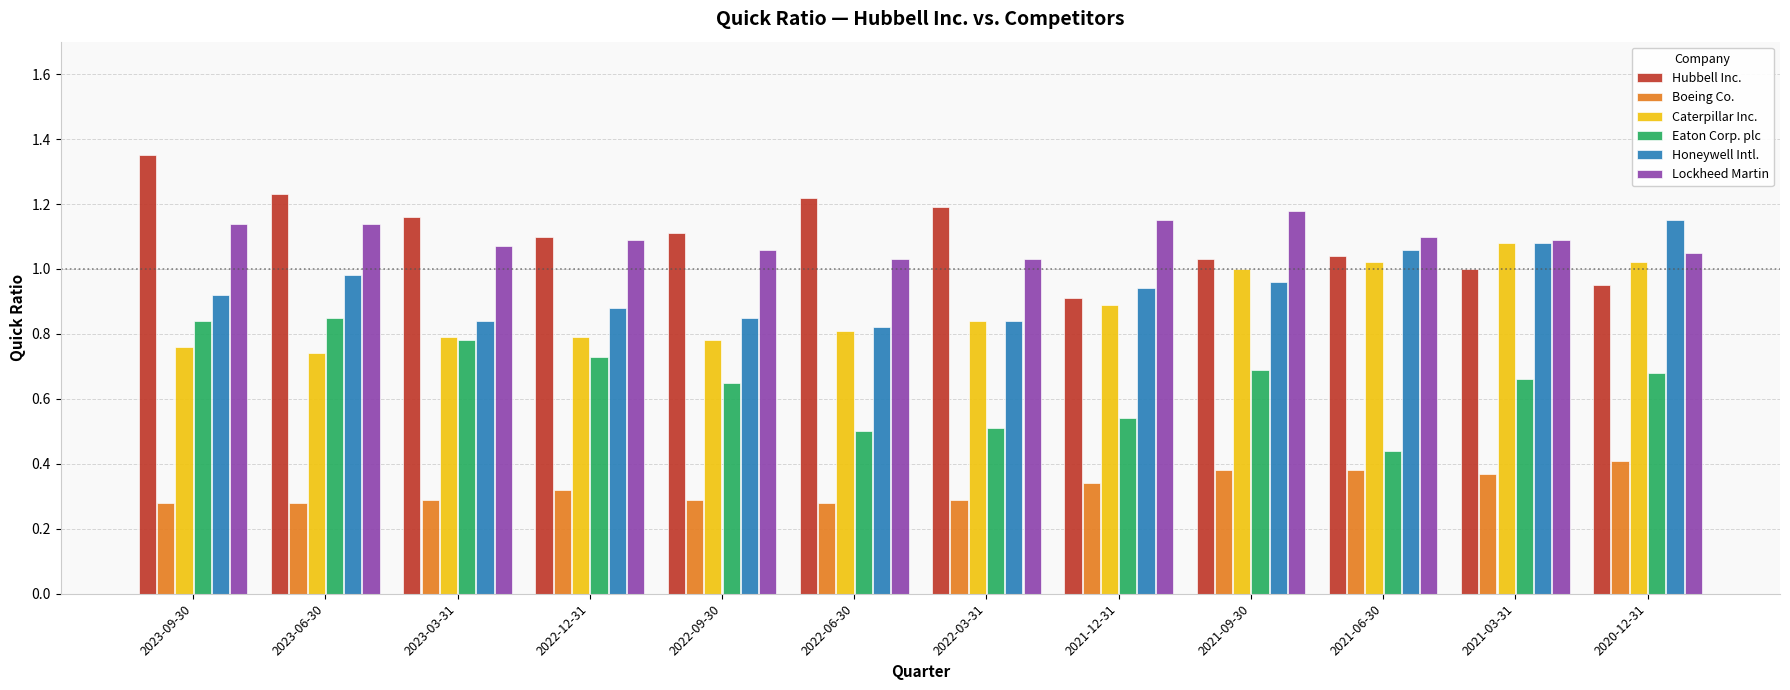

At 2023-09-30, list the series in order from largest to smallest.

Hubbell Inc., Lockheed Martin, Honeywell Intl., Eaton Corp. plc, Caterpillar Inc., Boeing Co.